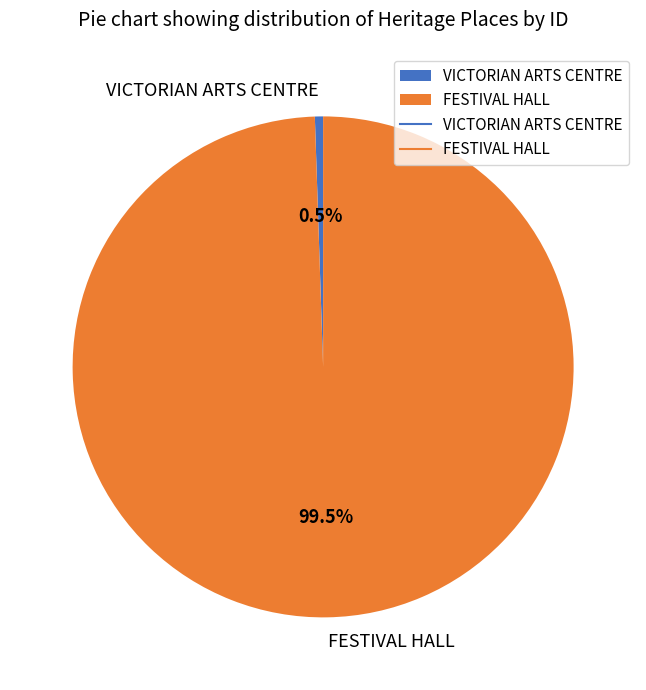

What is the smallest slice in the pie chart?

VICTORIAN ARTS CENTRE